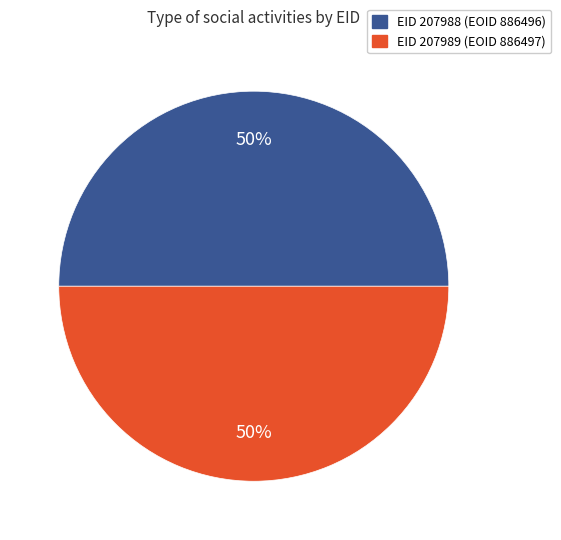

Approximately how many times larger is the value at EID 207989 (EOID 886497) compared to EID 207988 (EOID 886496)?

1.0